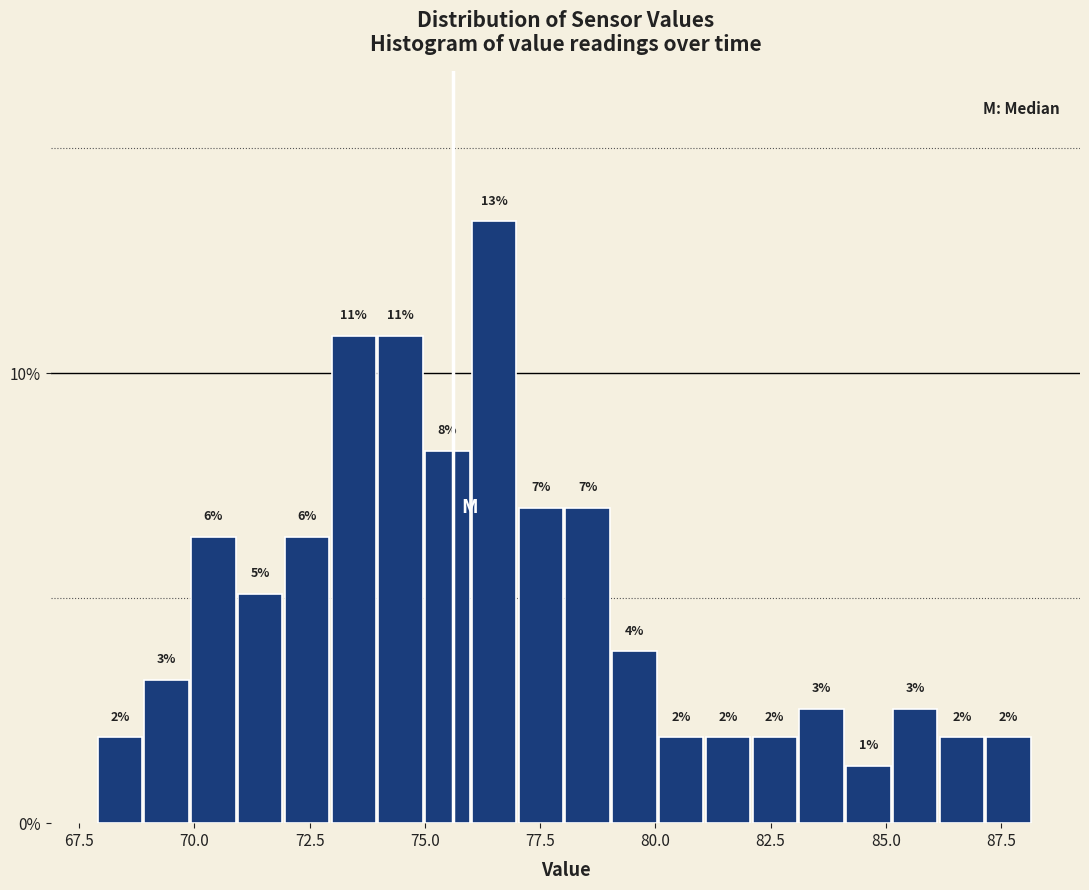

Around what value on the x-axis is the tallest bar? Give the approximate position of its centre, as read against the axis.

76.5